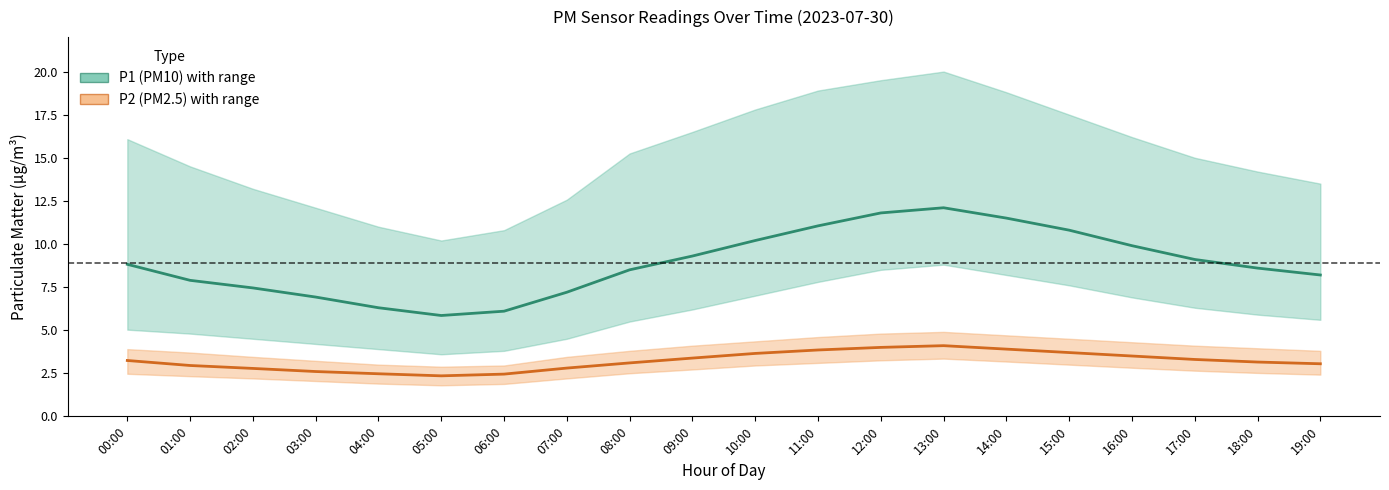

Is the value of P1 (PM10) at 02:00 greater than the value of P2 (PM2.5) at 14:00?

Yes